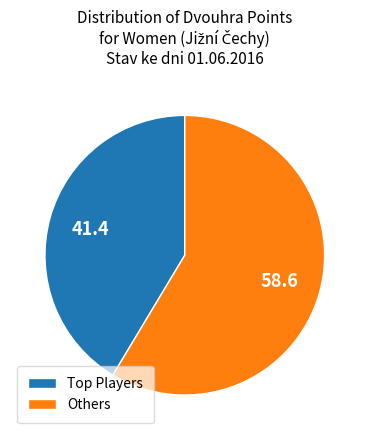

The Others slice represents 59% of the pie. True or false?

True